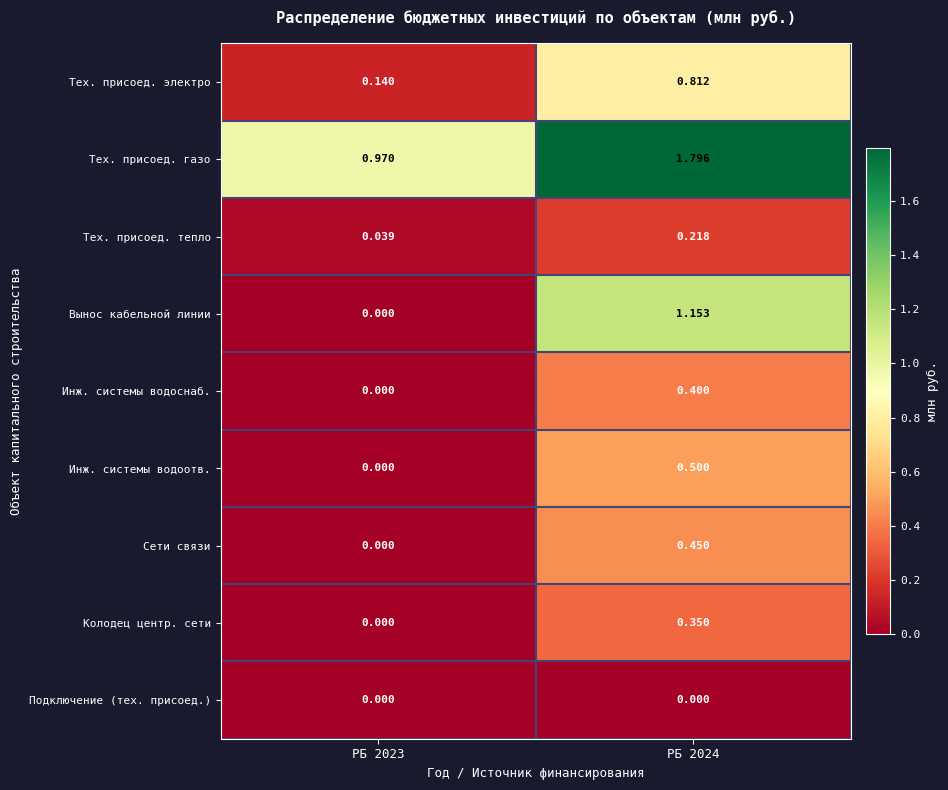

Which series has the largest total across all categories?

Тех. присоед. газо